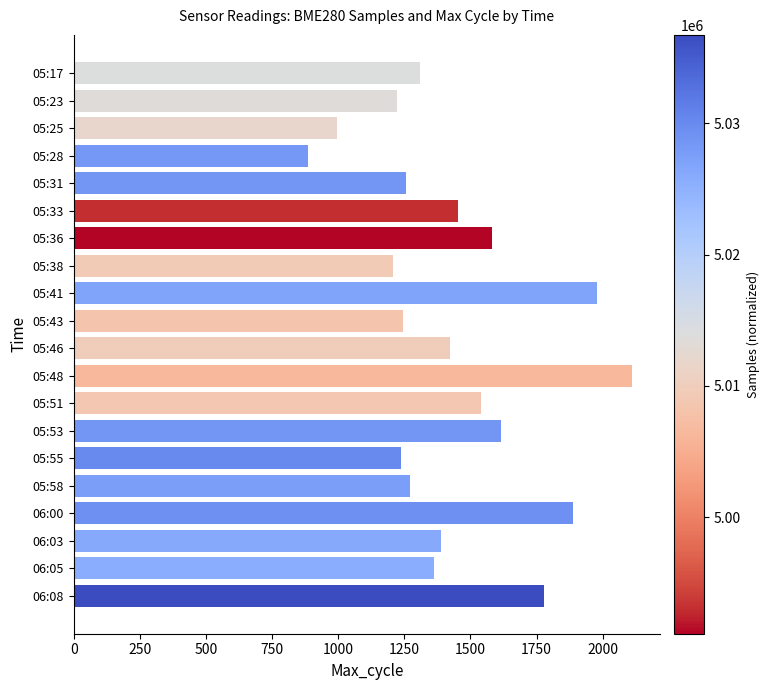

What is the approximate value at 05:55, to the nearest 50?

1250